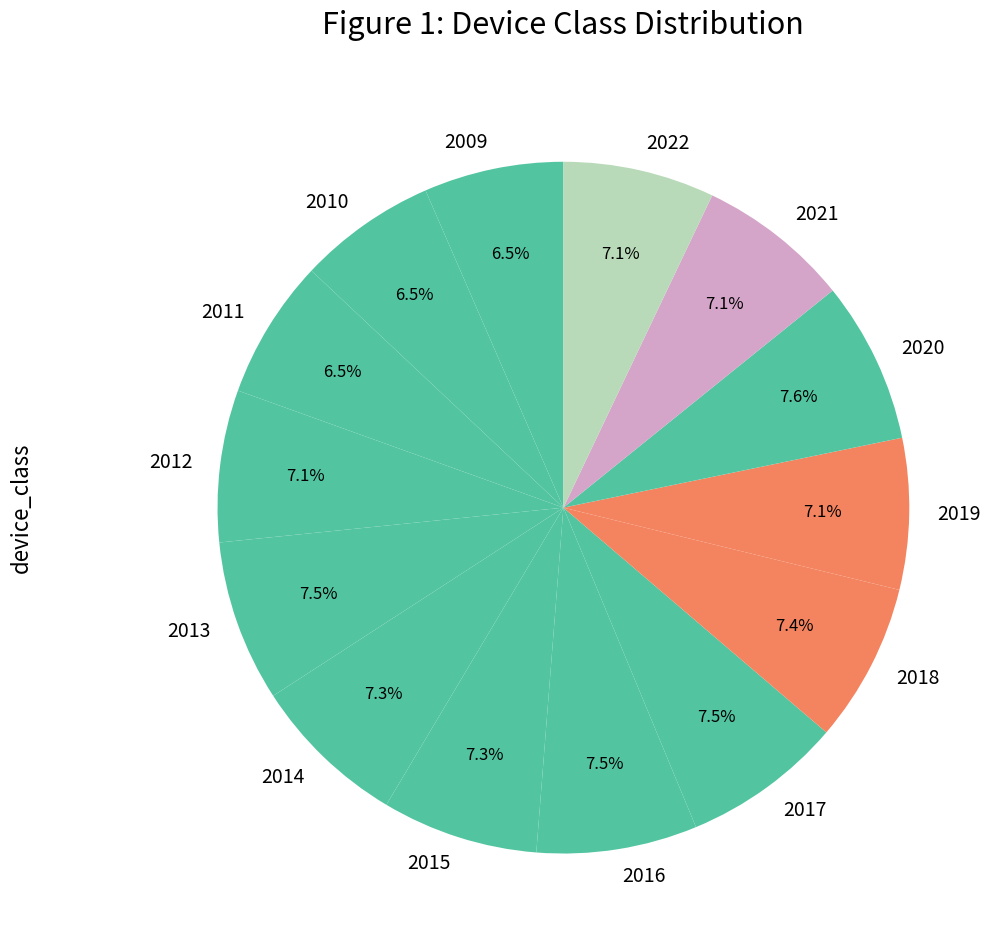

Do 2012 and 2020 together represent more than half of the pie?

No